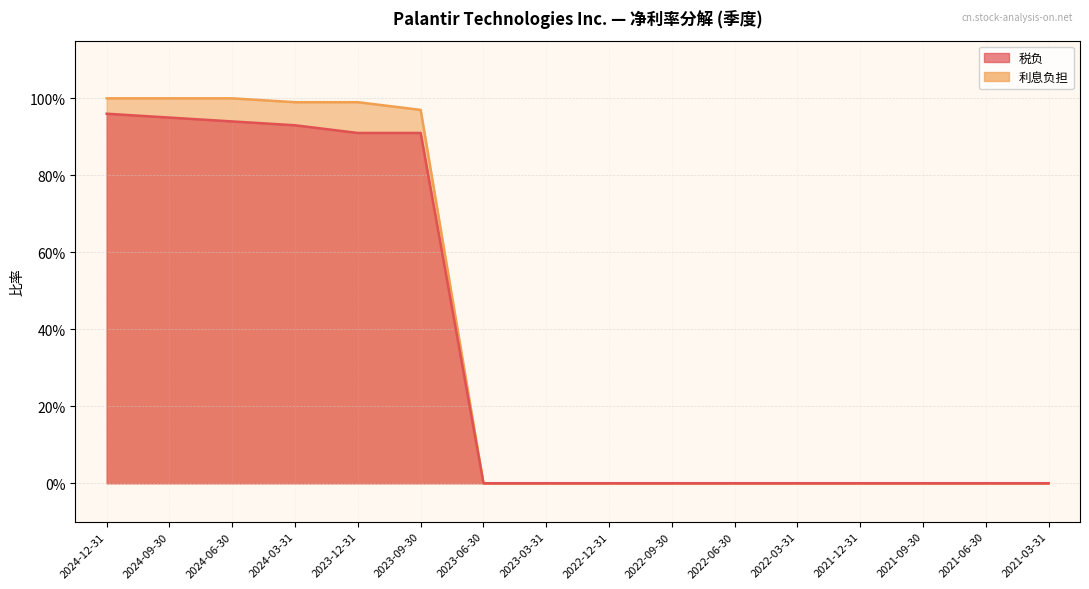

How many lines are shown in the chart?

2